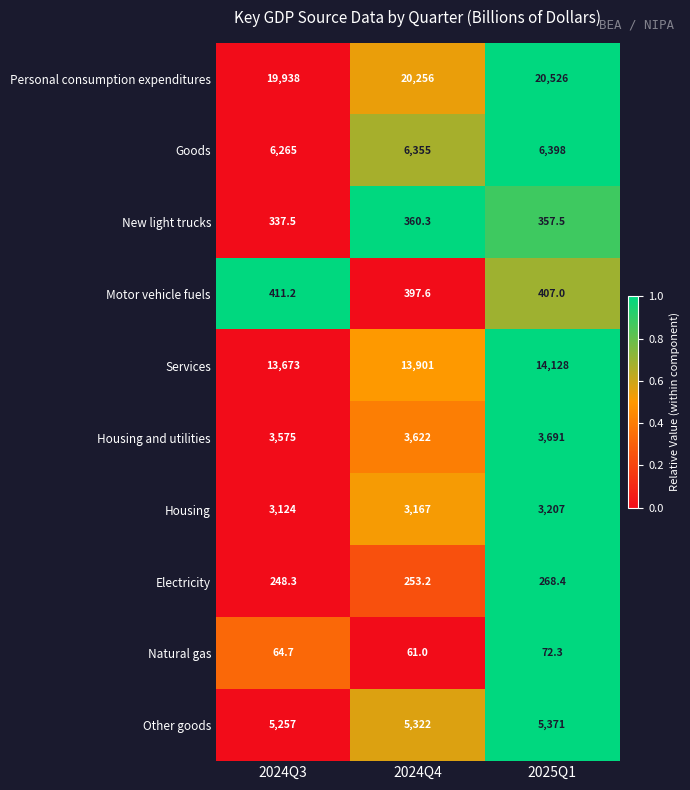

How many distinct data groups are displayed?

10